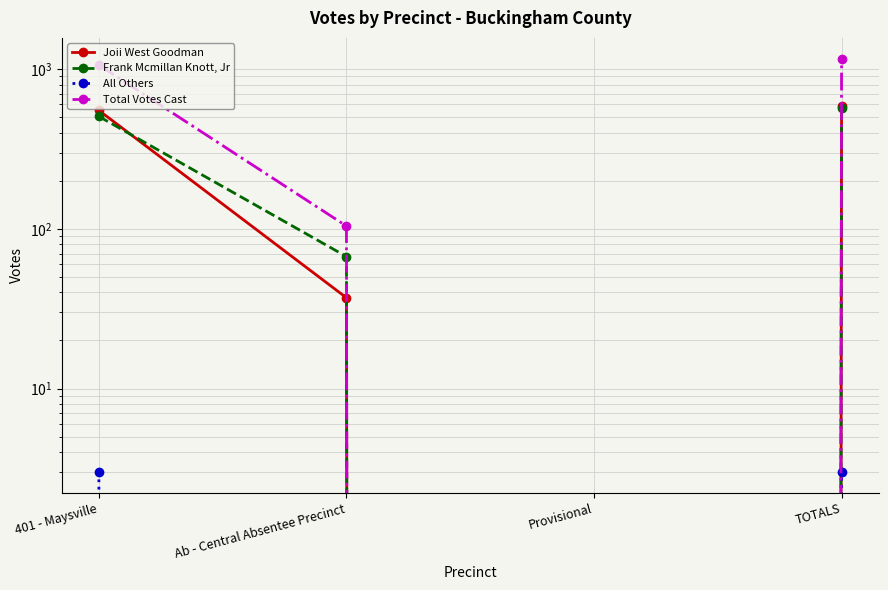

What position from the left is 401 - Maysville?

1